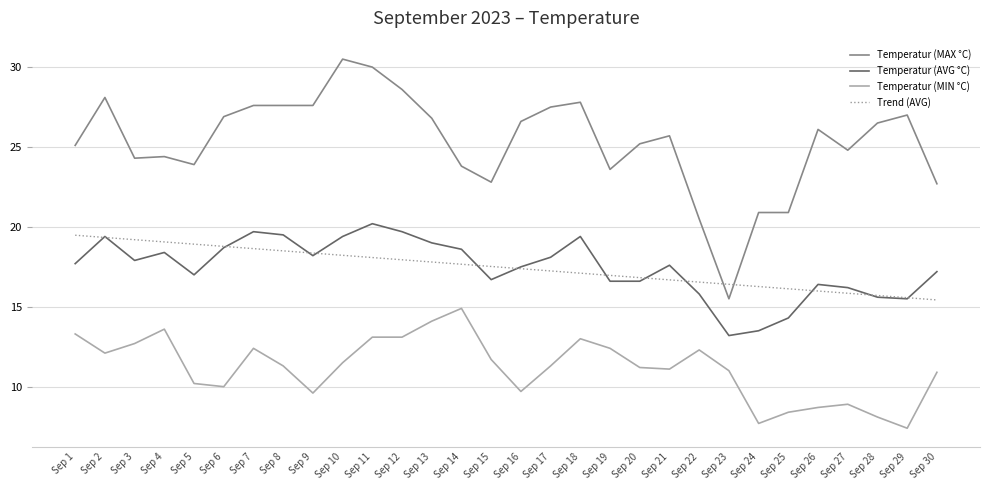

Which series has the largest range (max minus min)?

Temperatur (MAX °C)